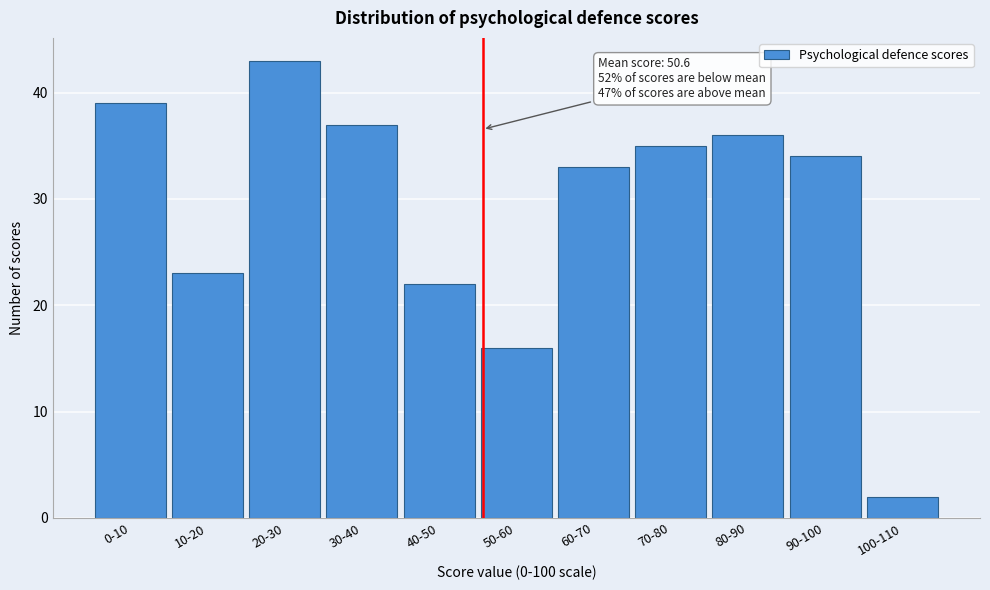

Reading left to right, extract all data points from this chart.

39	23	43	37	22	16	33	35	36	34	2